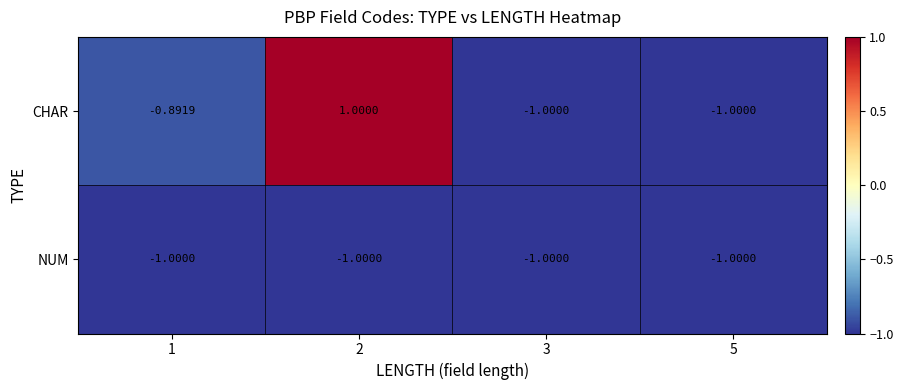

List the series in order of their peak value, highest first.

CHAR, NUM